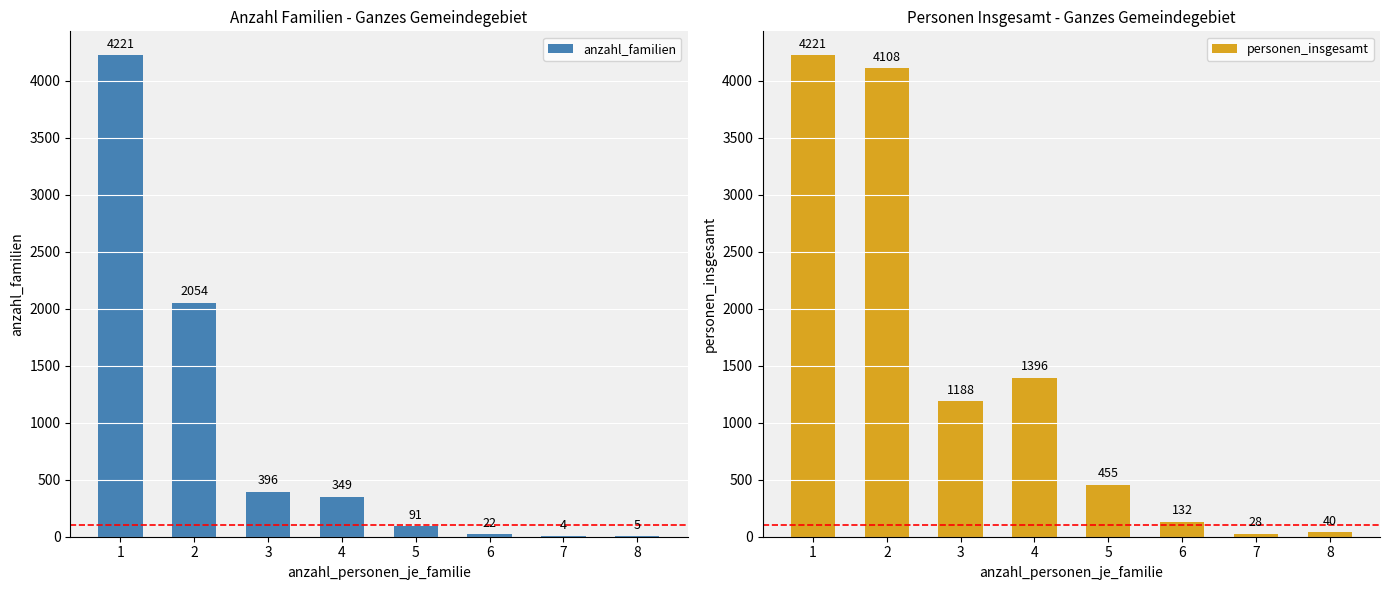

Which has a higher value, 6 or 4?

4